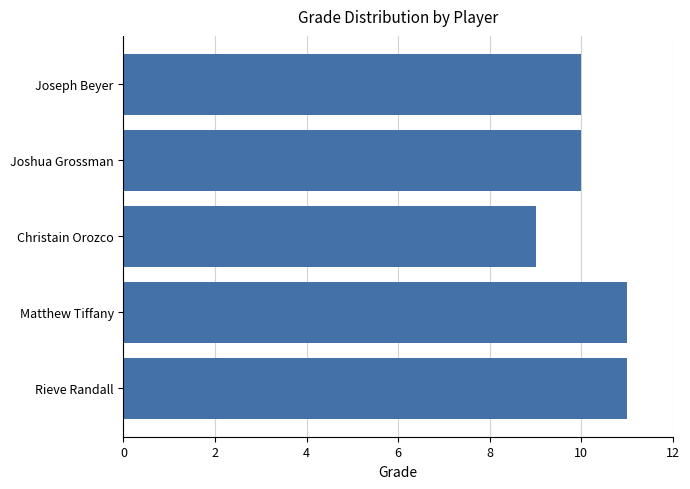

At which category does the chart reach its minimum across all series?

Christain Orozco